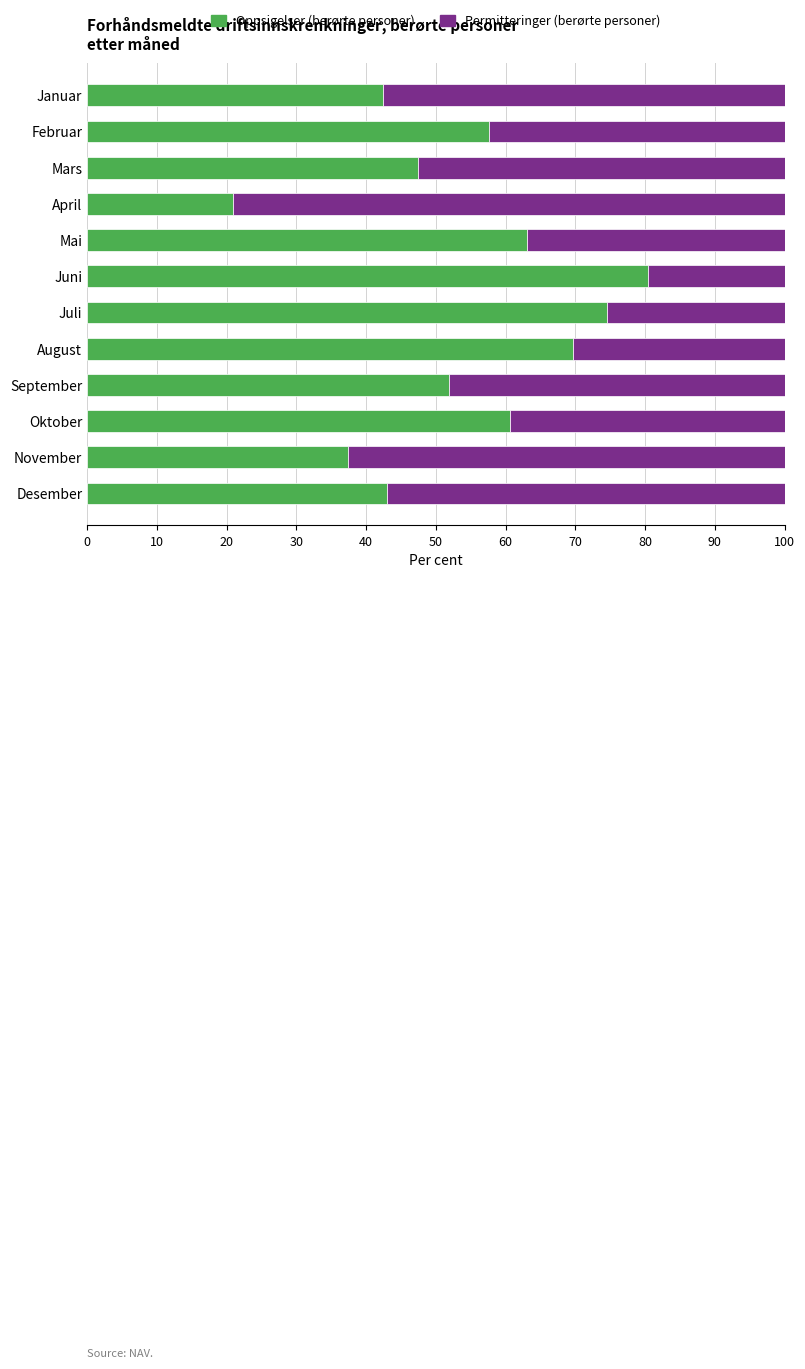

What is the total value across all series at August?

100.0